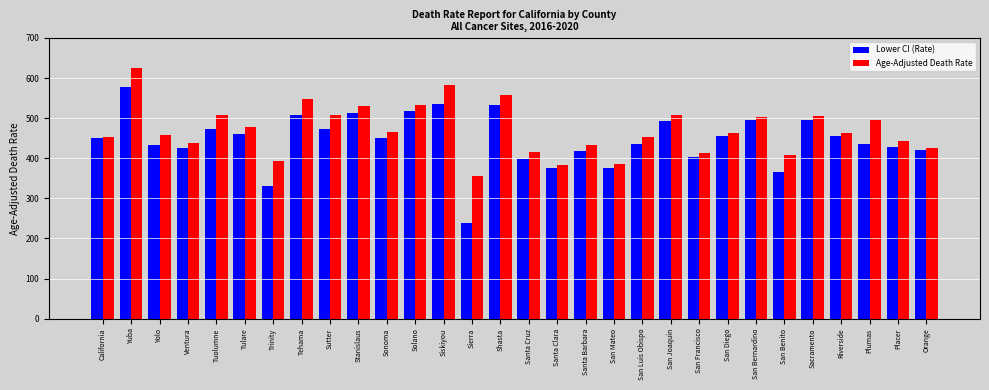

True or false: Age-Adjusted Death Rate has a value of 507.5 at San Joaquin.

True